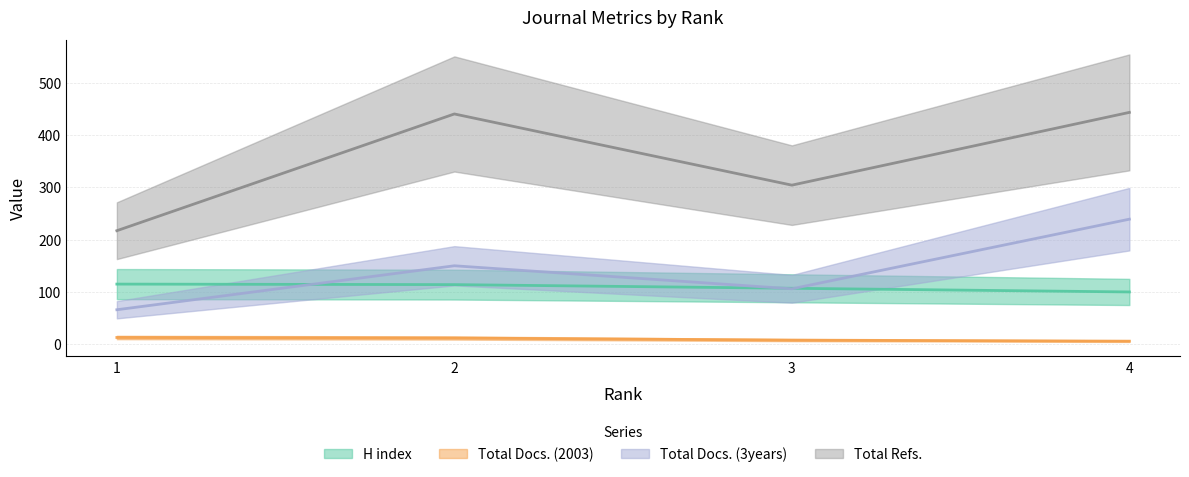

What are all the series names shown in the legend?

H index, Total Docs. (2003), Total Docs. (3years), Total Refs.